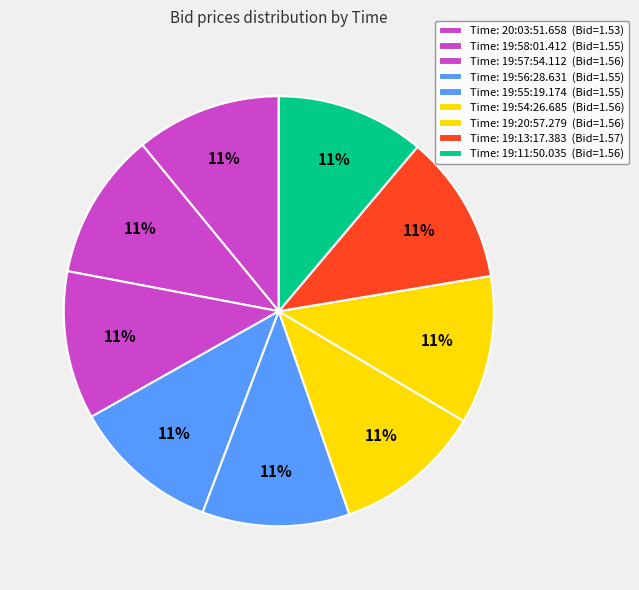

How many segments does this pie chart have?

9